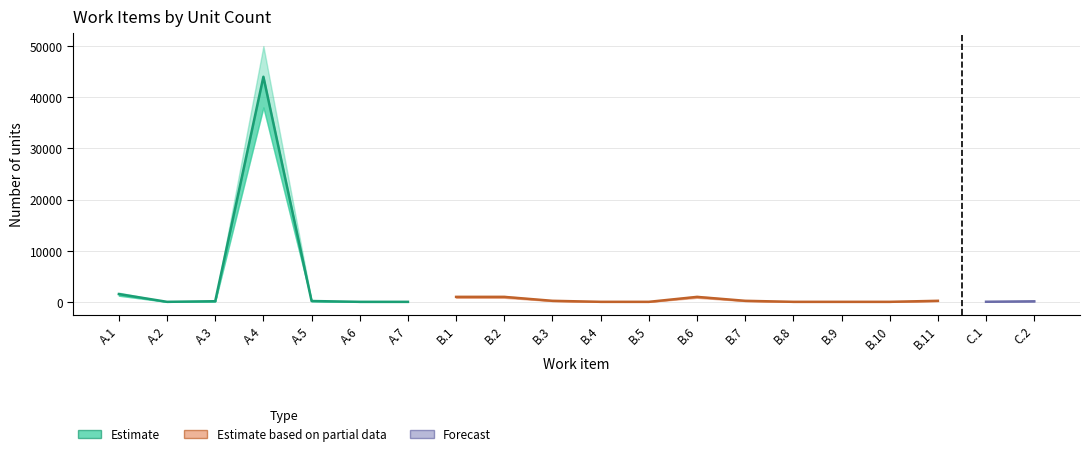

What is the average value of the Estimate based on partial data series?

176